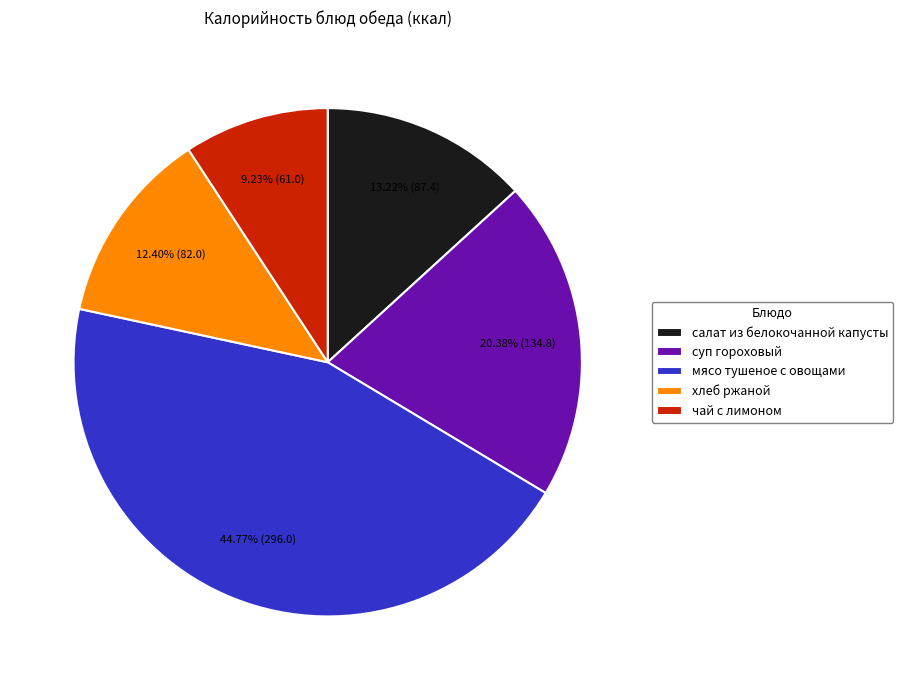

Which category has the smallest portion of the pie?

чай с лимоном